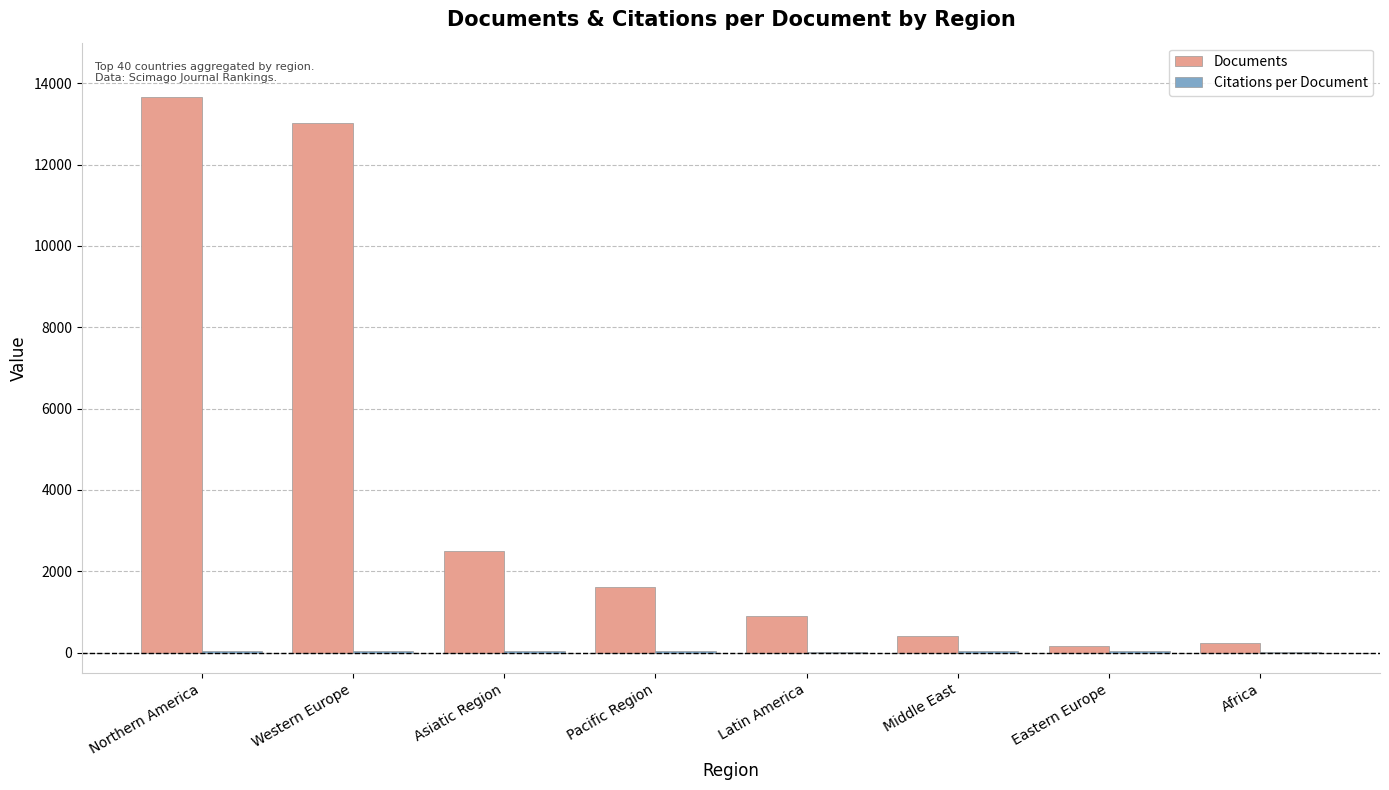

What is the greatest value displayed?

13663.0